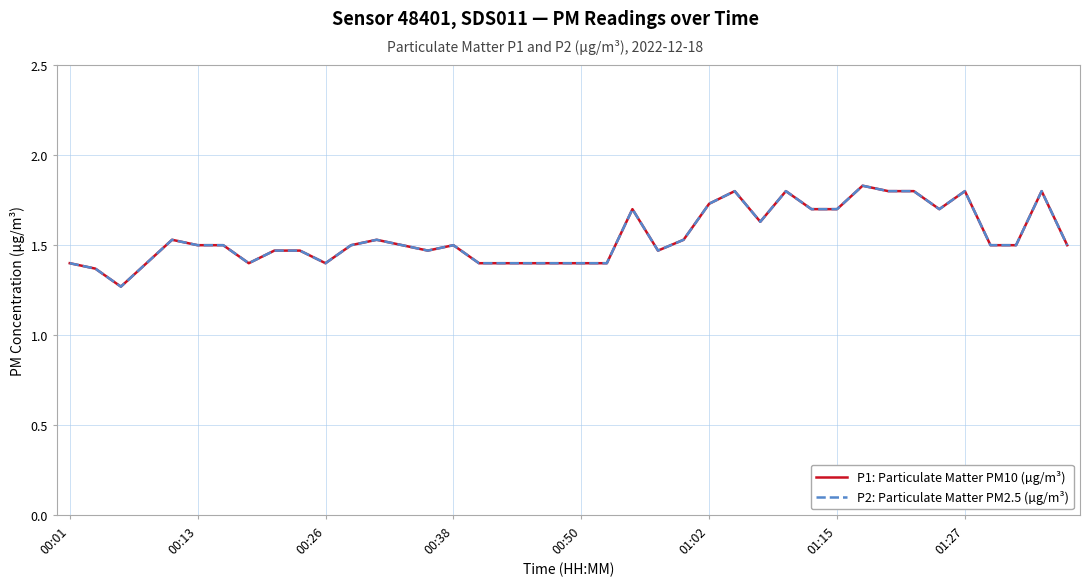

True or false: P1: Particulate Matter PM10 (µg/m³) and P2: Particulate Matter PM2.5 (µg/m³) cross at least once.

False